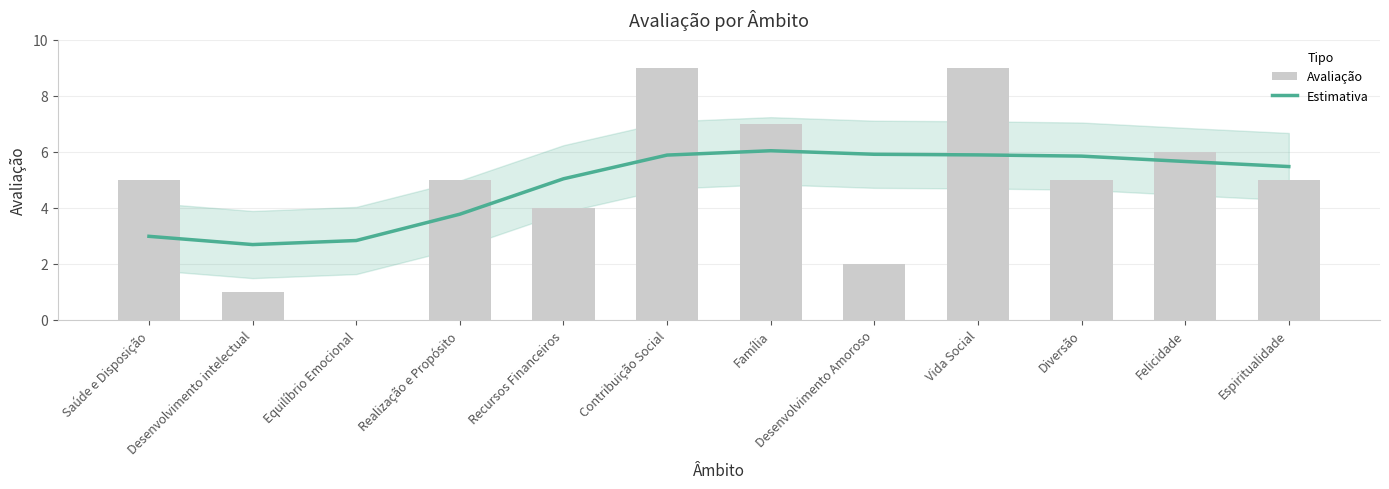

What is the difference between the second highest and second lowest values in the Avaliação series?

8.0